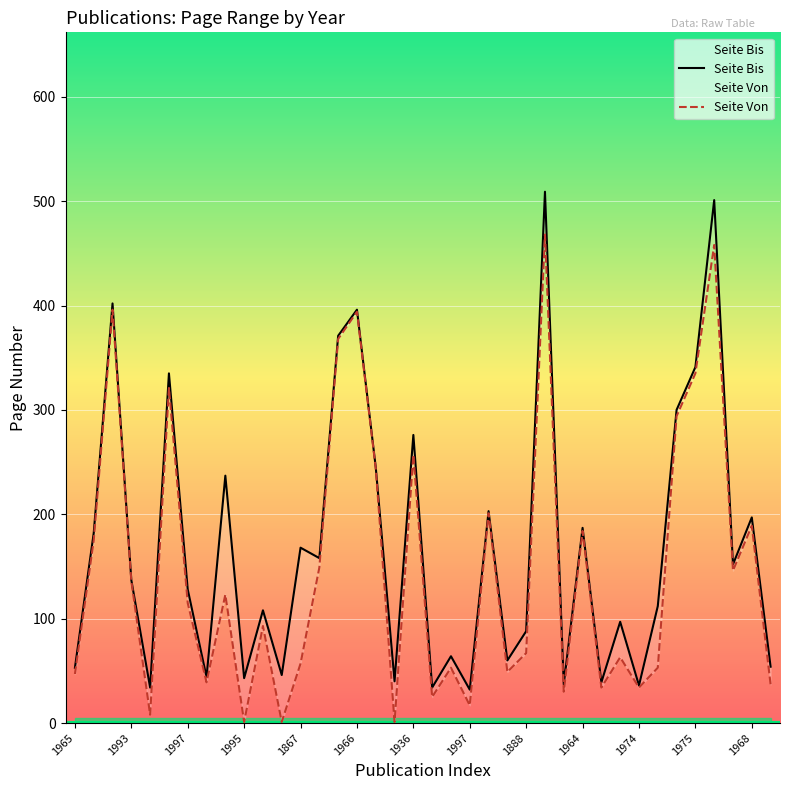

True or false: Seite Bis and Seite Von intersect in this chart.

False